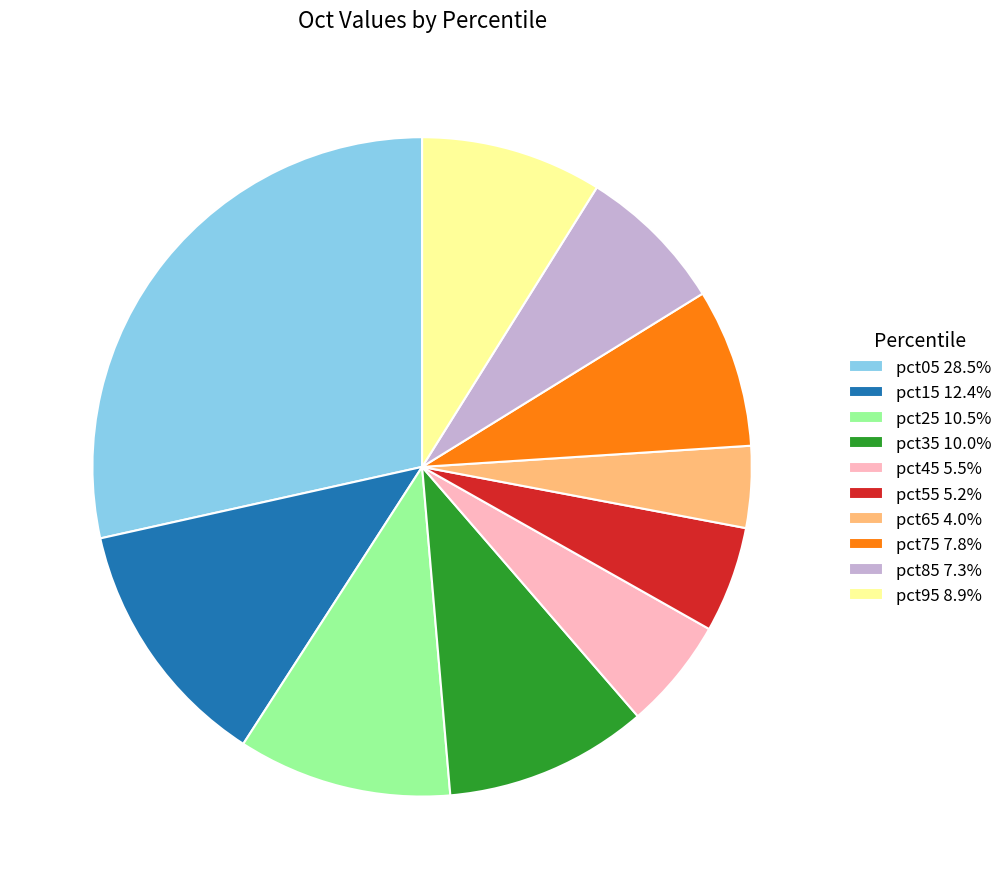

Is the sum of pct55 5.2% and pct05 28.5% greater than half?

No